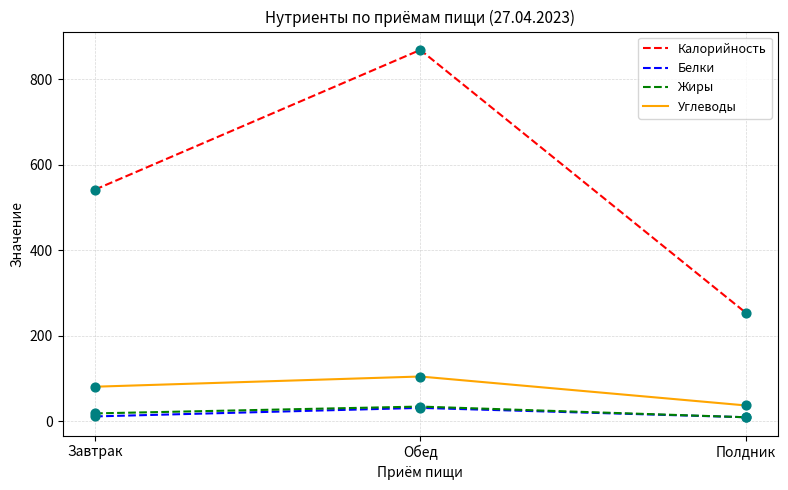

Which series has the widest spread of values?

Калорийность